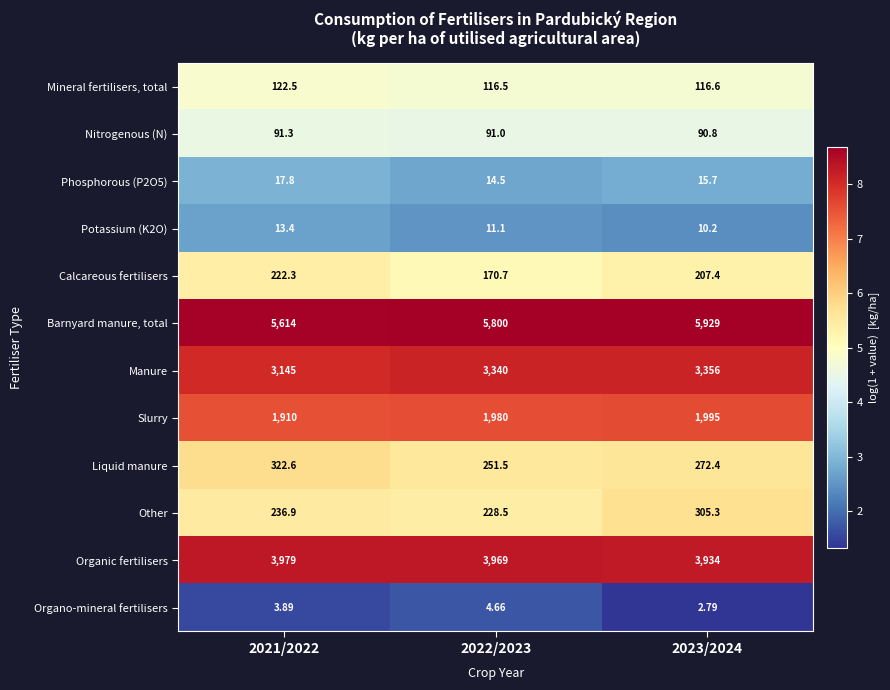

Which series changed the most between 2022/2023 and 2023/2024?

Barnyard manure, total